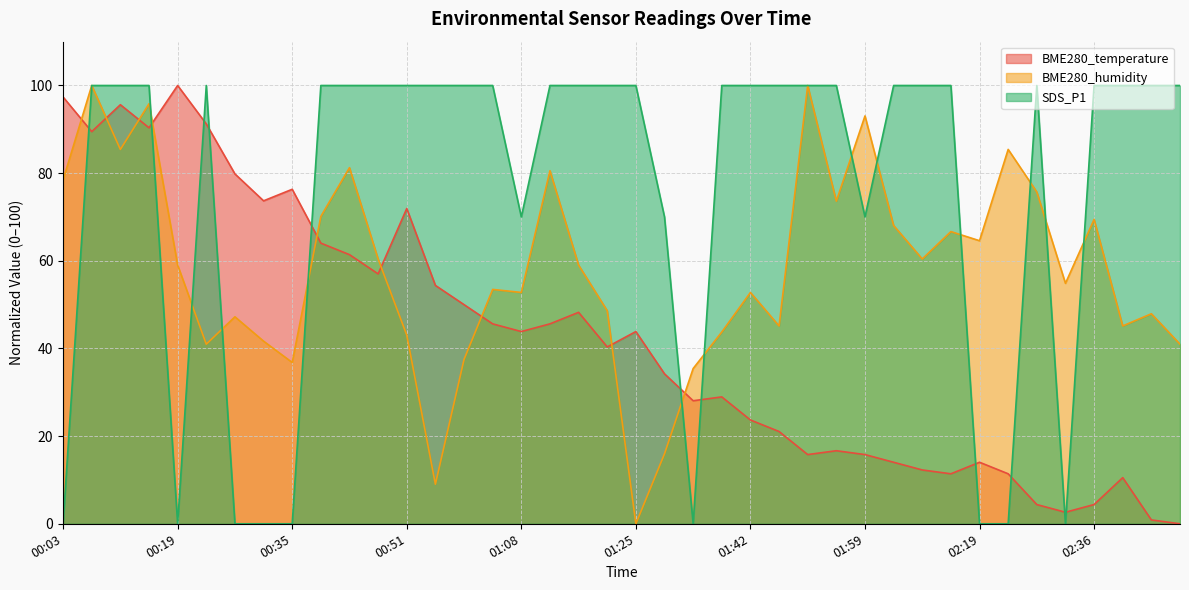

True or false: SDS_P1 and BME280_temperature cross at least once.

True